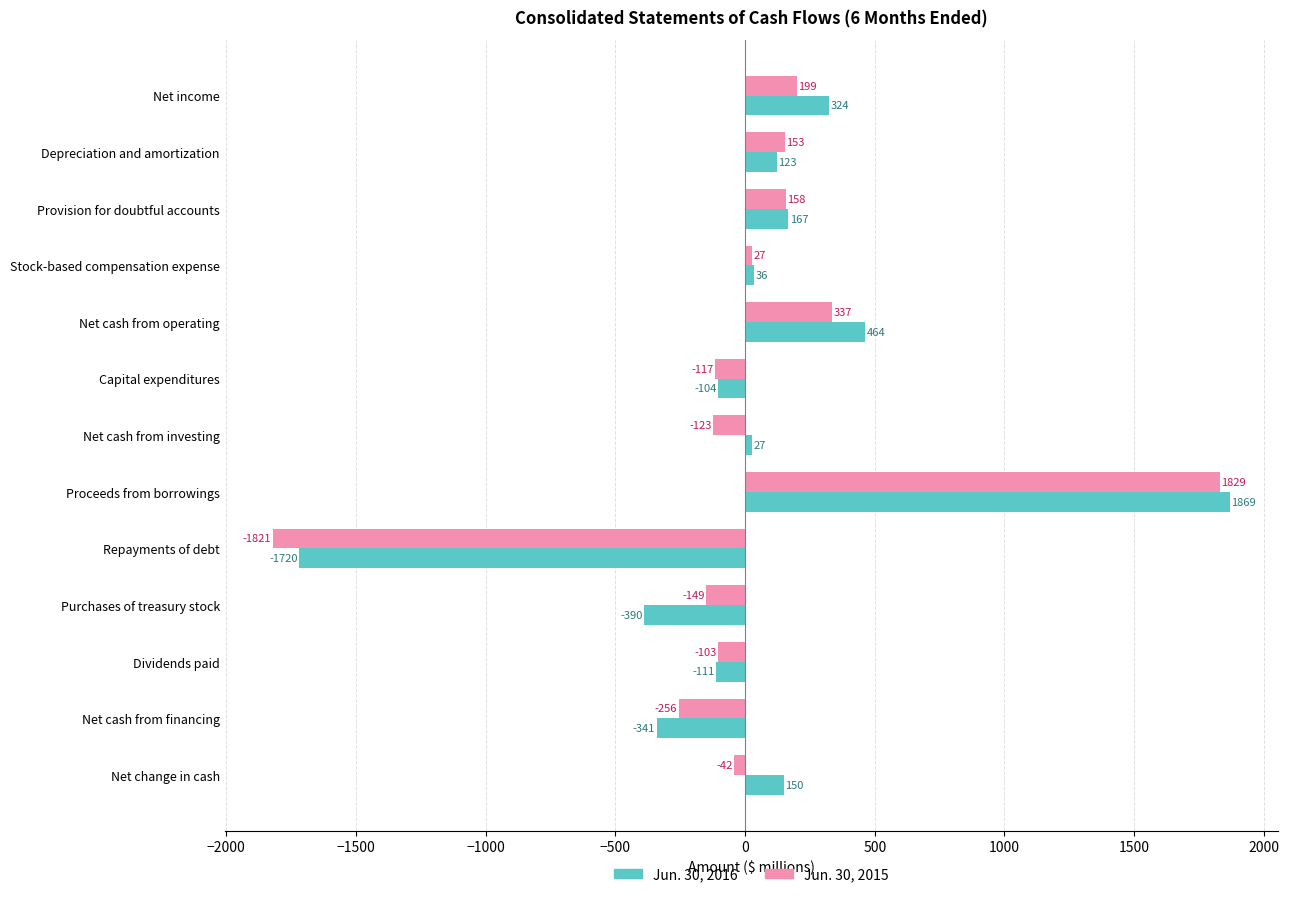

What is the difference between the maximum and minimum values in the Jun. 30, 2016 series?

3589